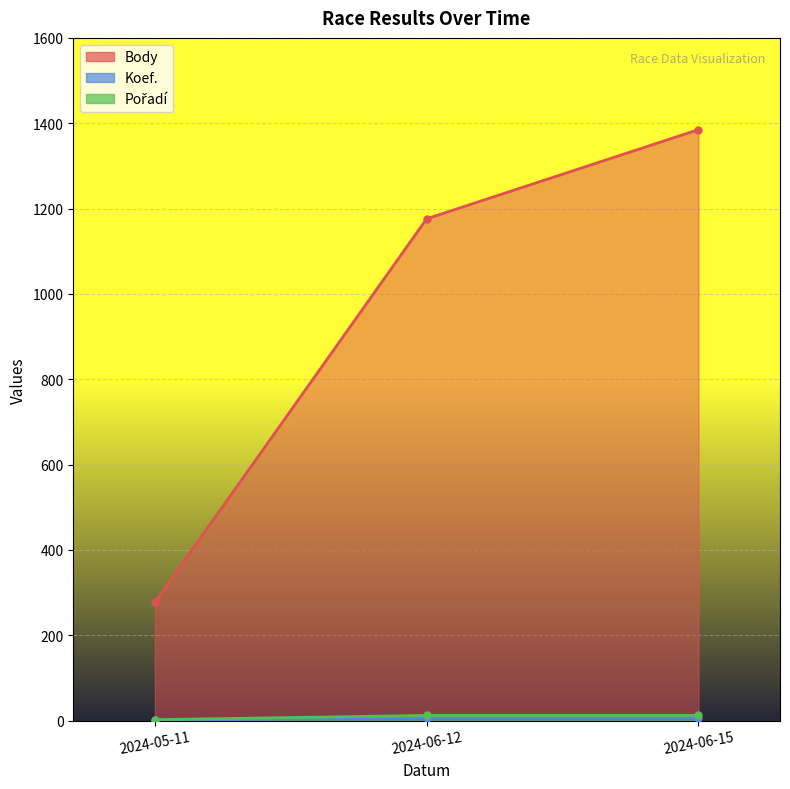

What is the total value across all series at 2024-06-15?

1404